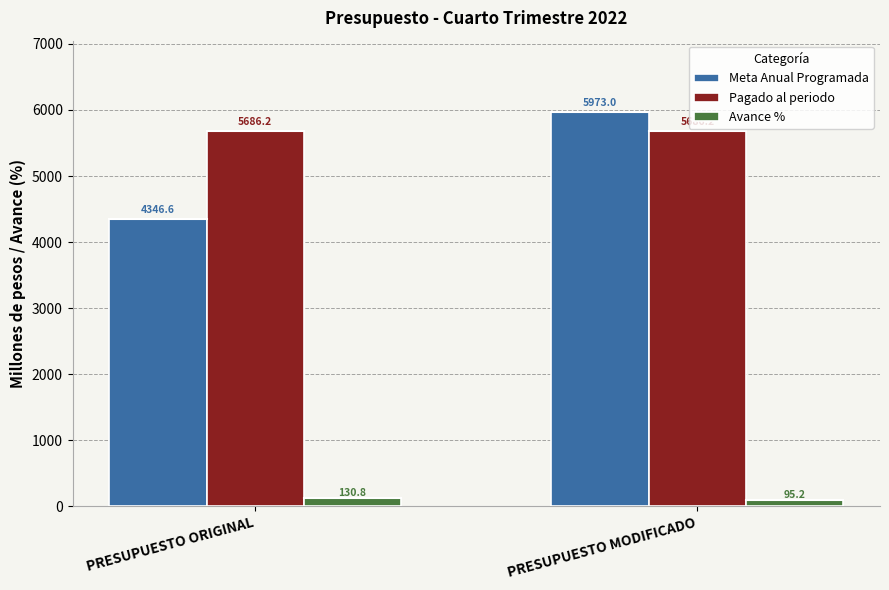

At which label does Meta Anual Programada reach its peak?

PRESUPUESTO MODIFICADO